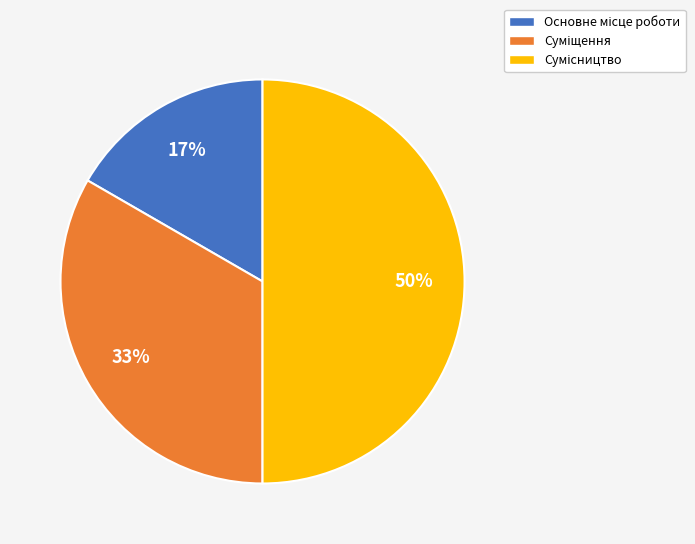

To the nearest percent, what is the difference between the largest and smallest slice percentages?

33%